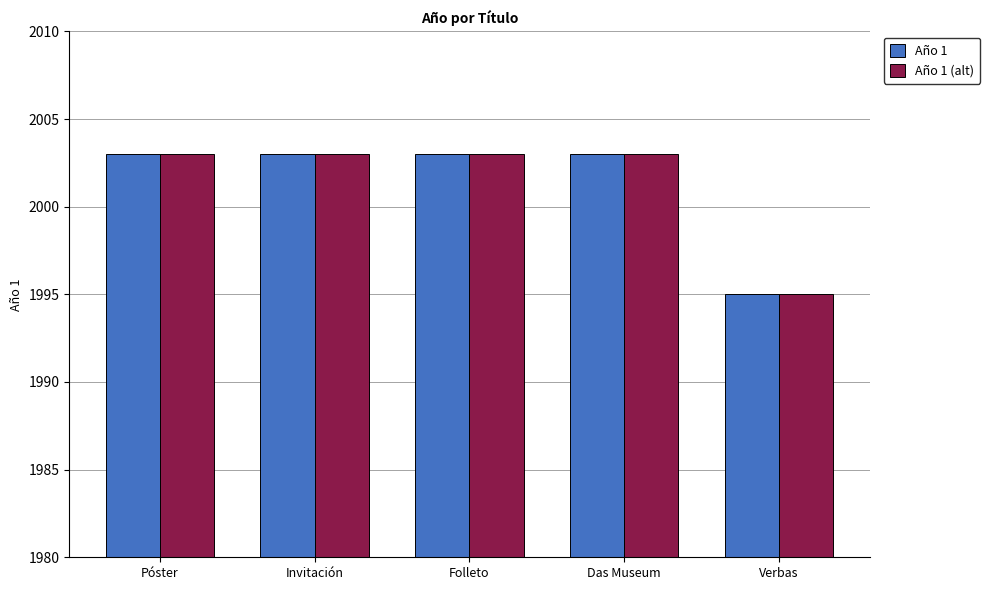

What is the average value of the Año 1 series?

2001